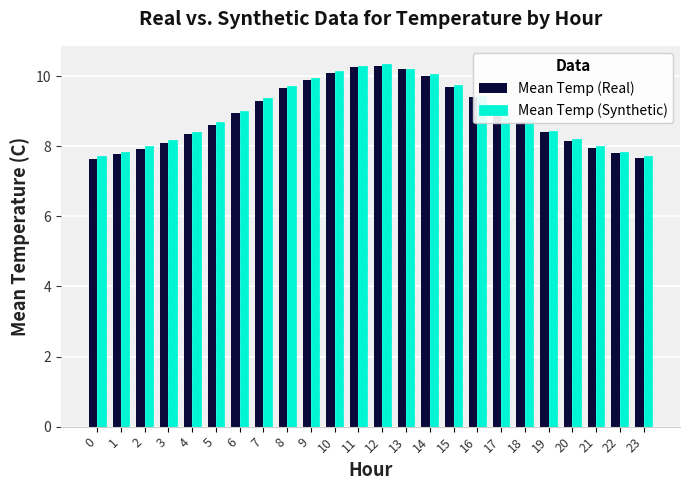

What is the average value of the Mean Temp (Real) series?

8.9